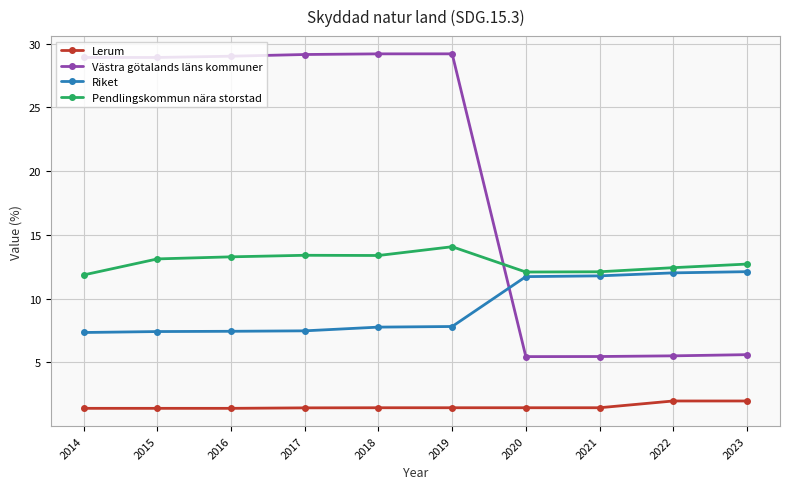

What is the total value across all series at 2018?

51.8